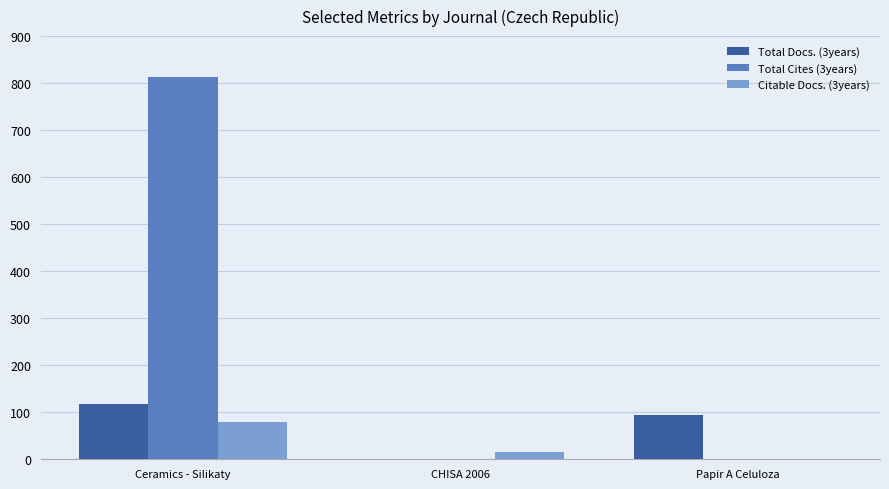

What is the average value of the Total Docs. (3years) series?

71